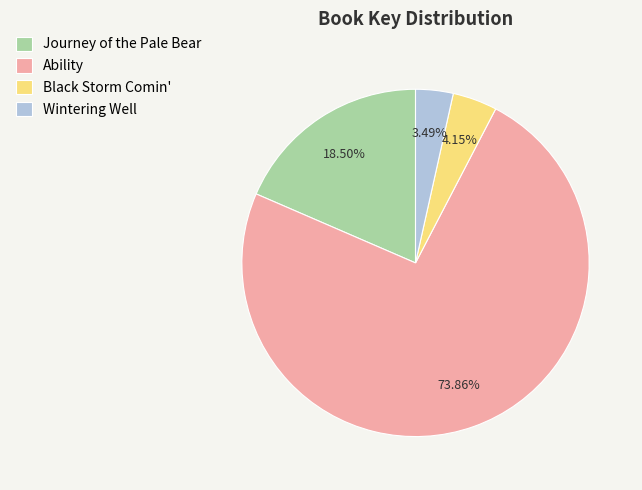

Which has a higher value, Black Storm Comin' or Wintering Well?

Black Storm Comin'